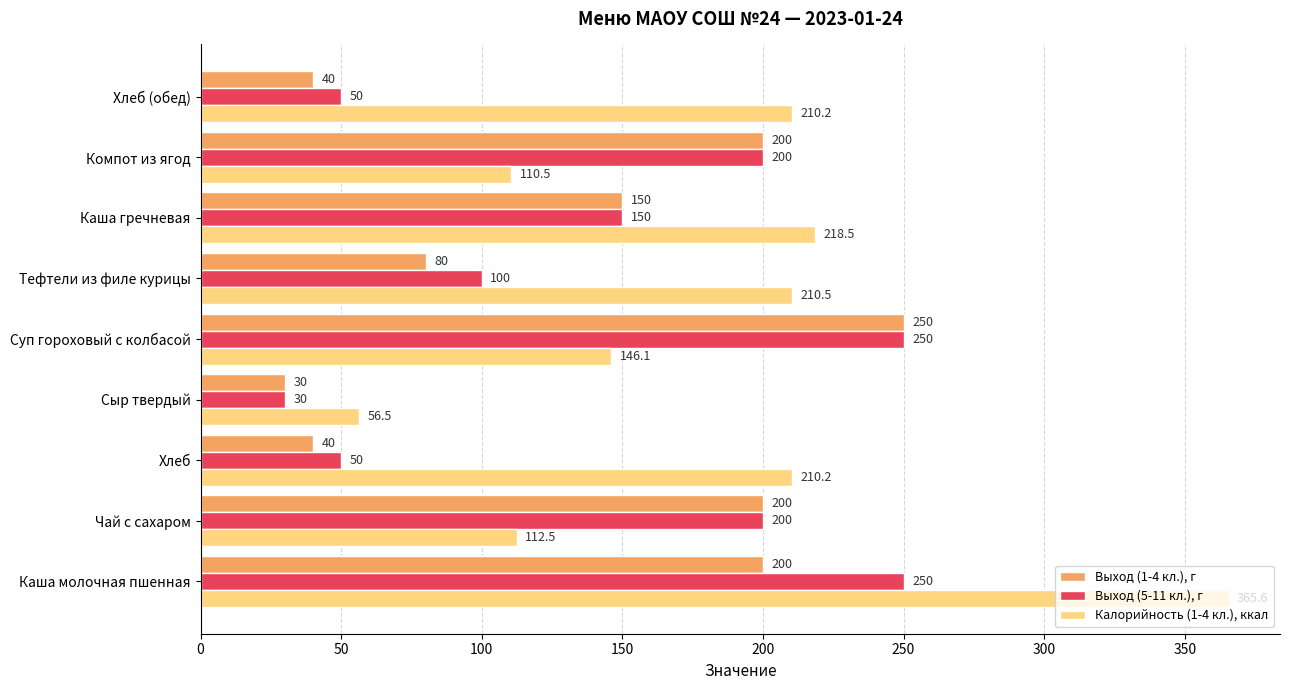

At how many categories does at least one series exceed 235?

2